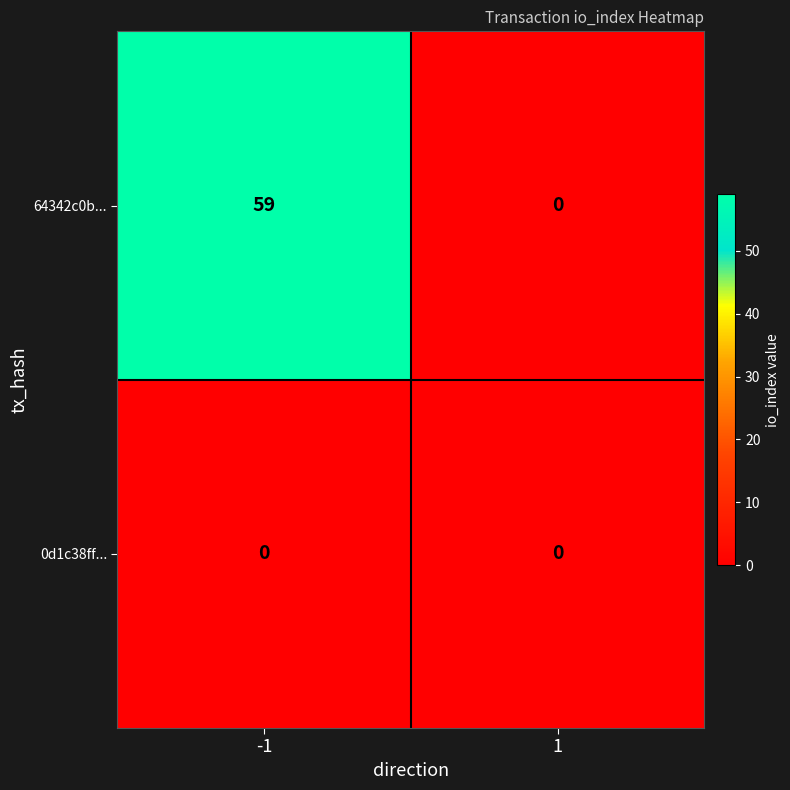

Which series has the largest range (max minus min)?

64342c0b...